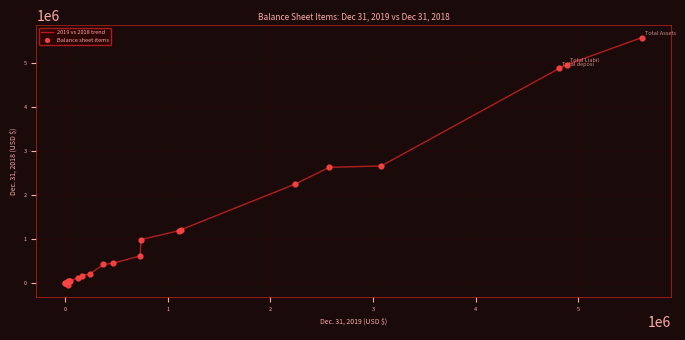

What is the difference between the maximum and minimum values?

5608522